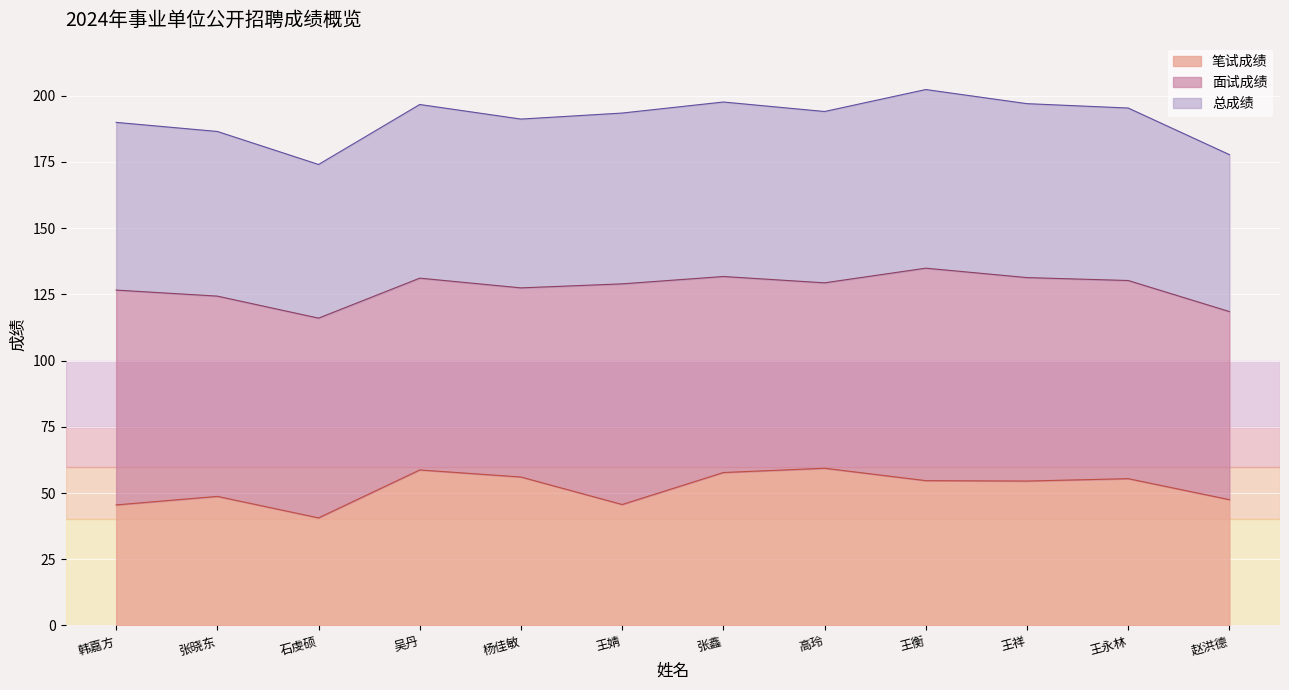

What is the highest value of the 笔试成绩 series?

59.3